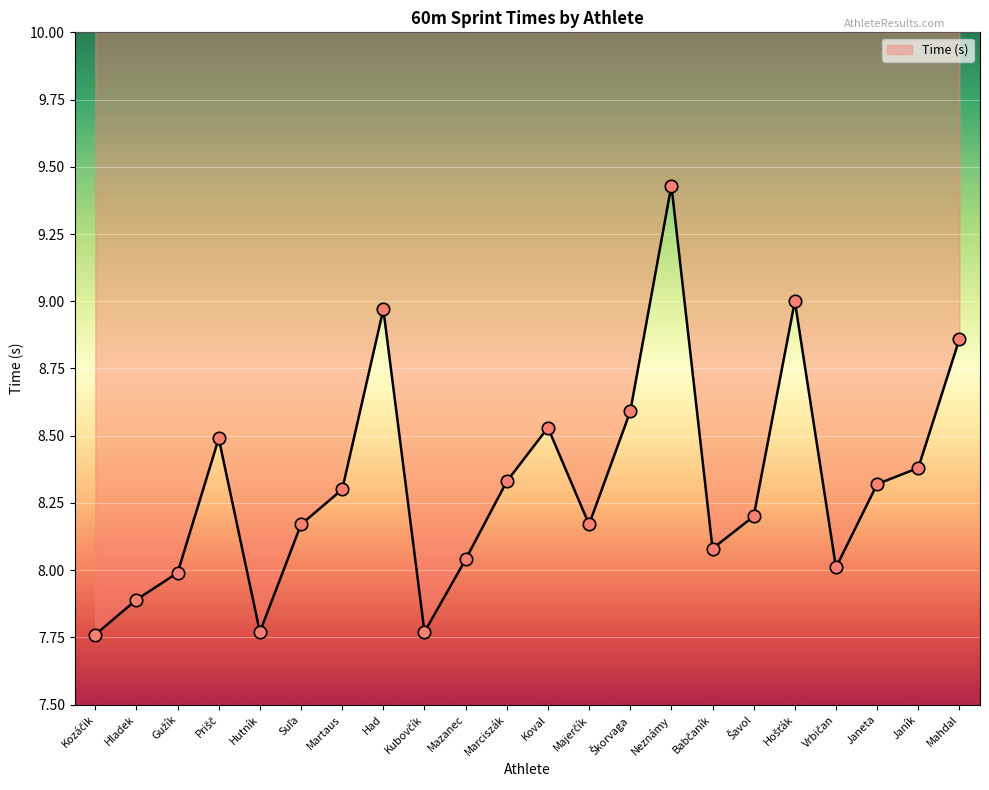

What is the ratio of the value at Suľa to the value at Gužík?

1.0